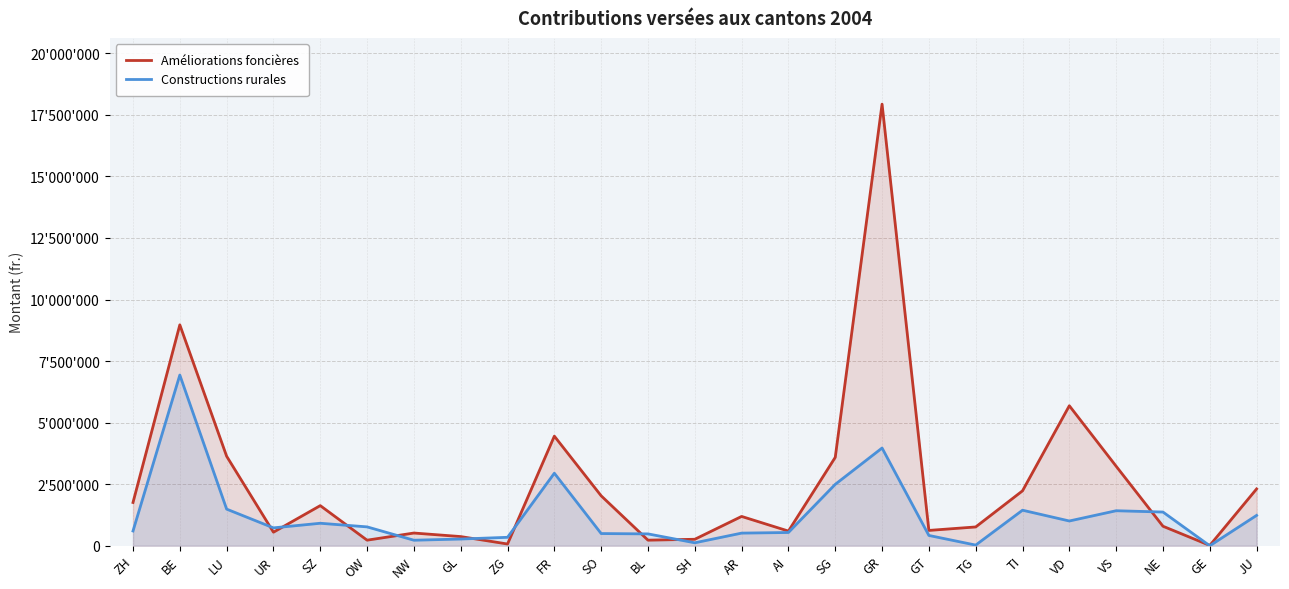

How many data points in Améliorations foncières are above 1191451?

12